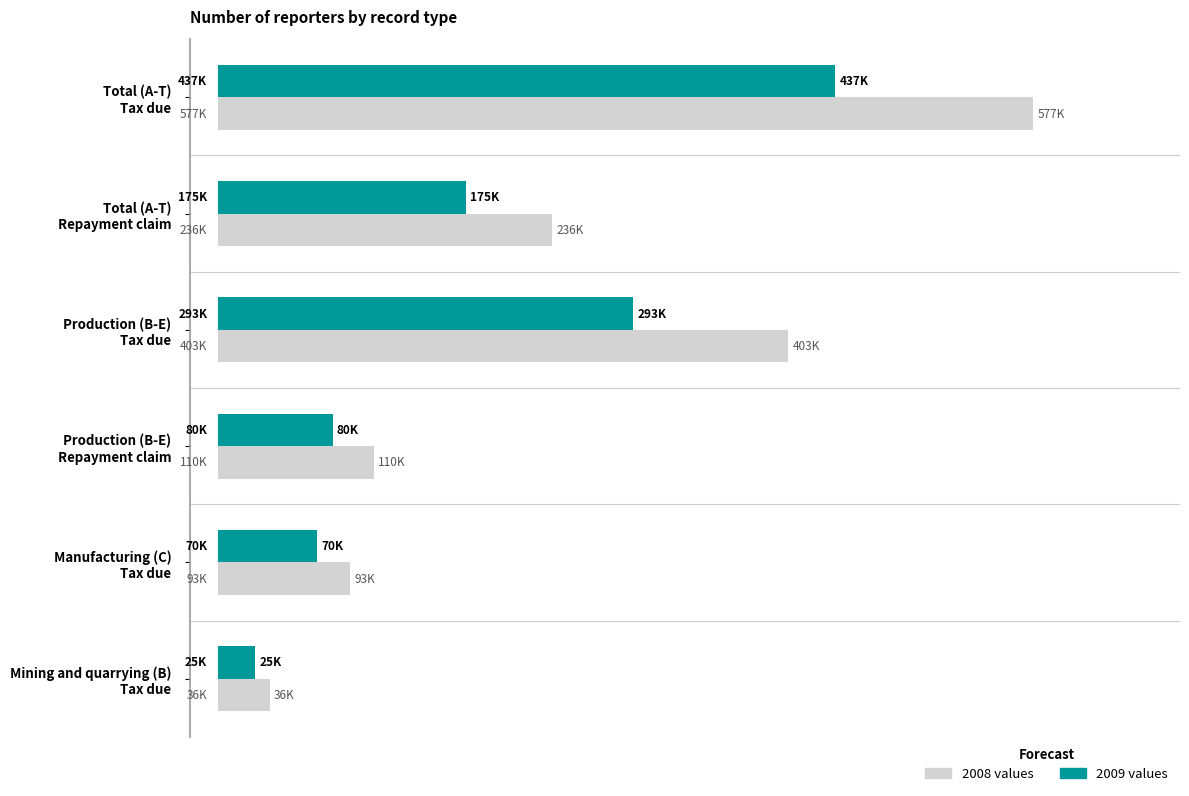

What are all the series names shown in the legend?

2008 values, 2009 values